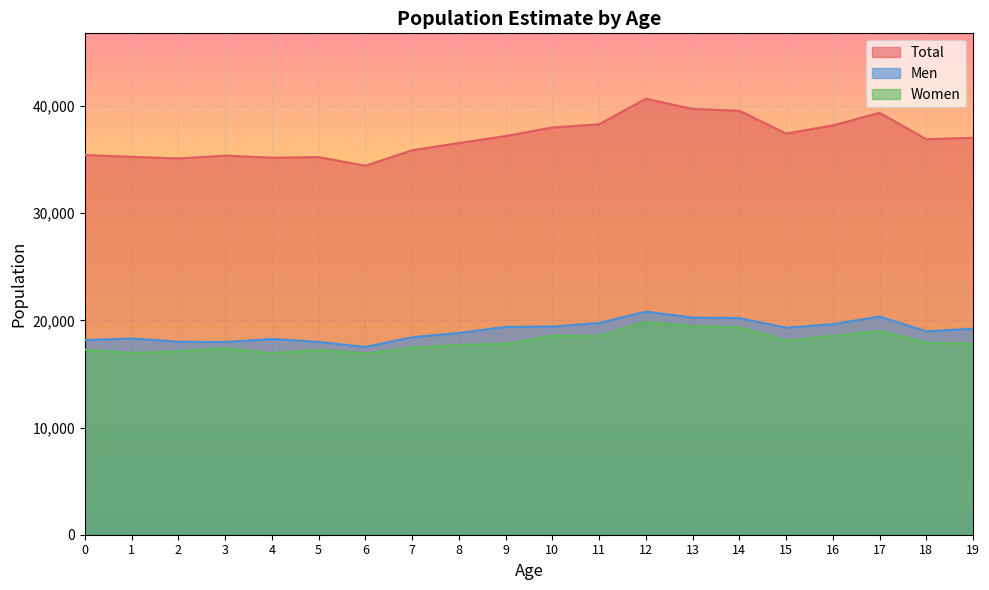

True or false: Total and Women intersect in this chart.

False